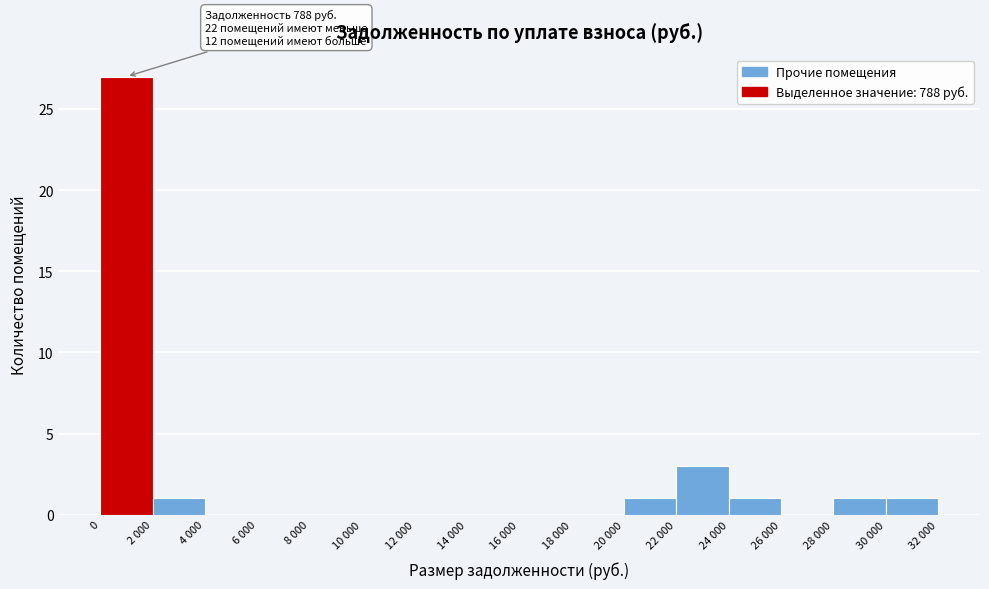

Reading right to left, transcribe all the data shown in this chart.

30 000=1	28 000=1	26 000=0	24 000=1	22 000=3	20 000=1	18 000=0	16 000=0	14 000=0	12 000=0	10 000=0	8 000=0	6 000=0	4 000=0	2 000=1	0=27